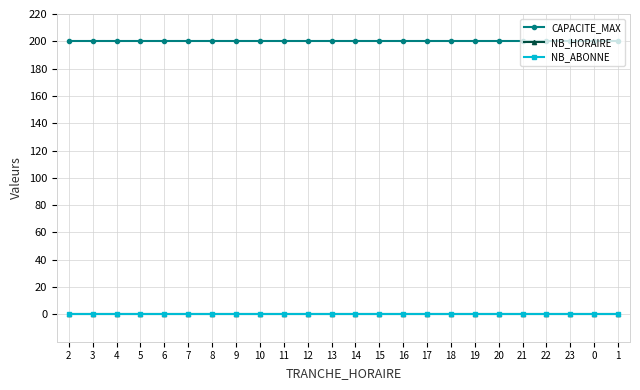

Rank the series by their maximum value, from lowest to highest.

NB_HORAIRE, NB_ABONNE, CAPACITE_MAX